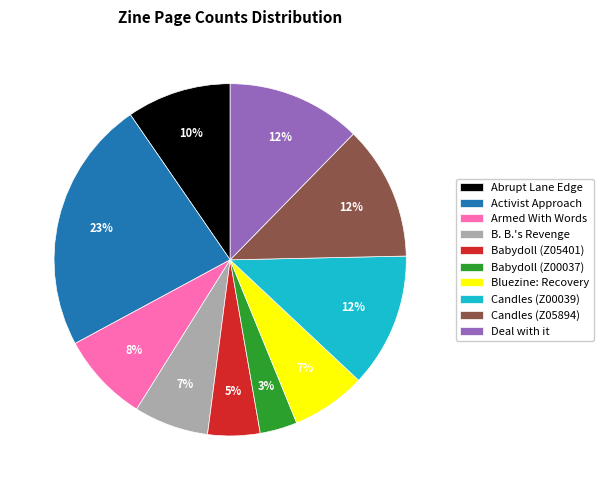

Does any single category account for the majority?

No